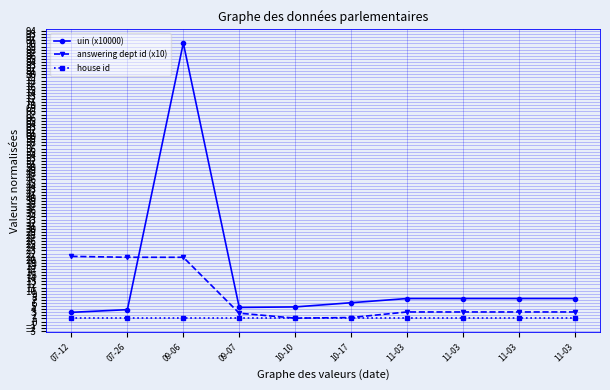

The value of uin (x10000) at 10-17 is 6.1. True or false?

True